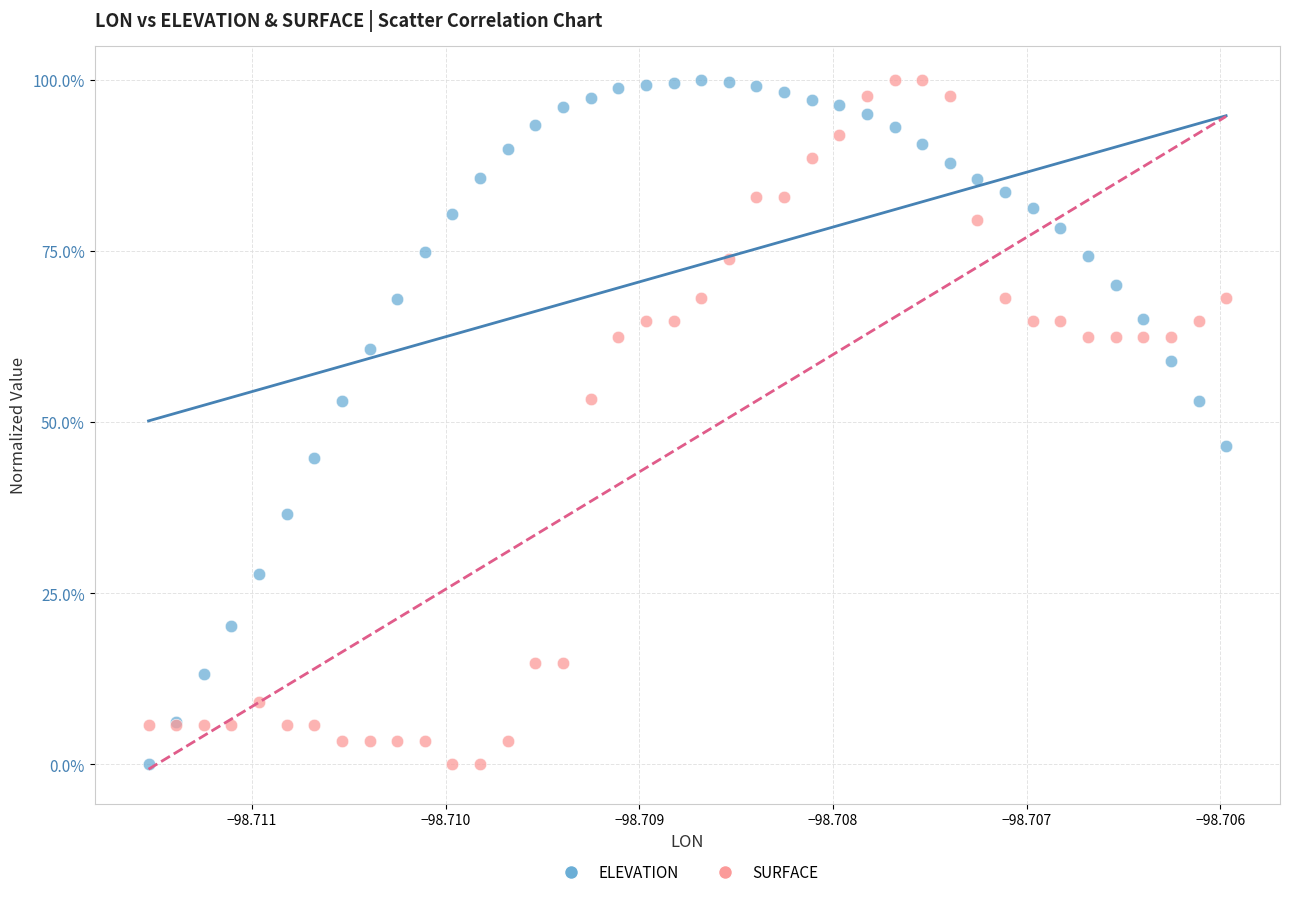

What are all the series names shown in the legend?

ELEVATION, SURFACE